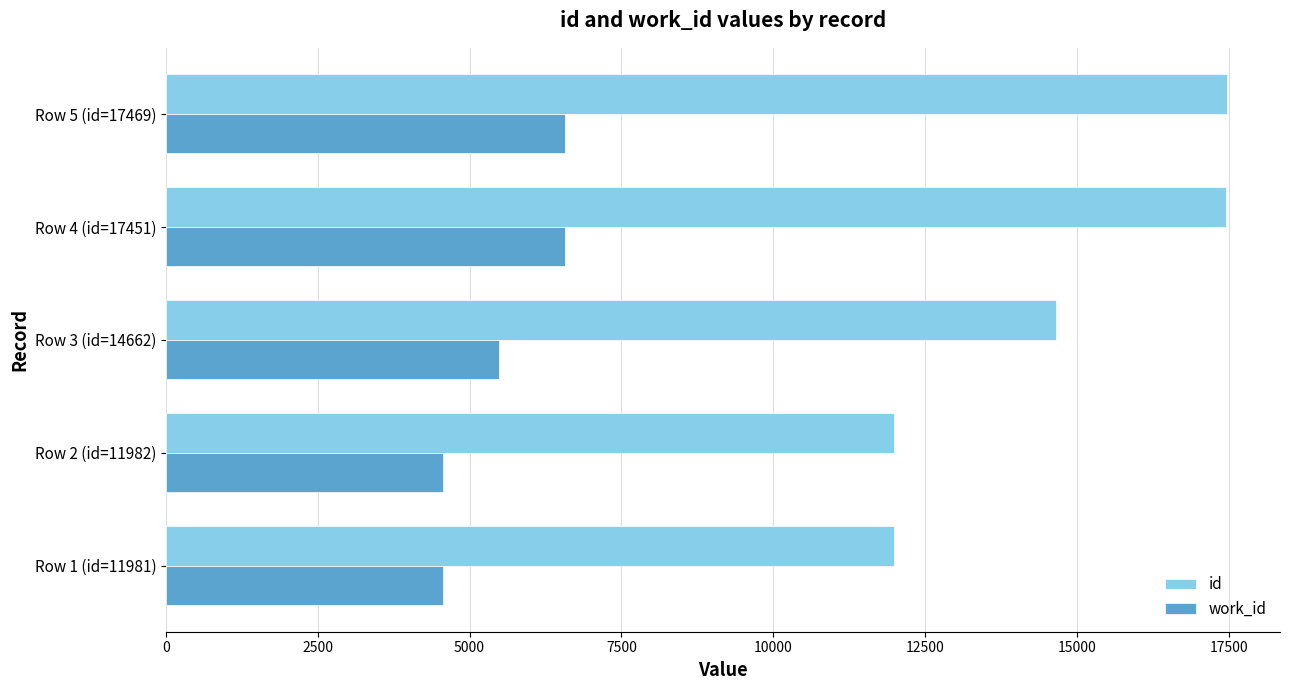

List the series in order of their peak value, highest first.

id, work_id